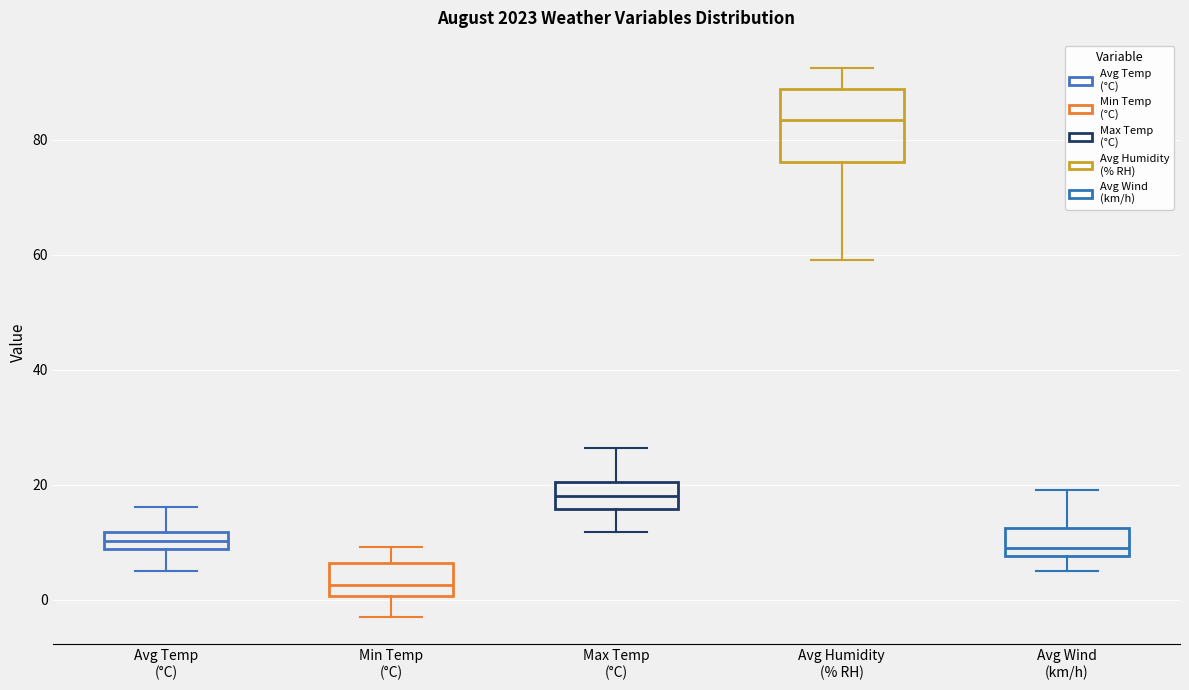

Which box's median line is the highest?

Avg Humidity (% RH)